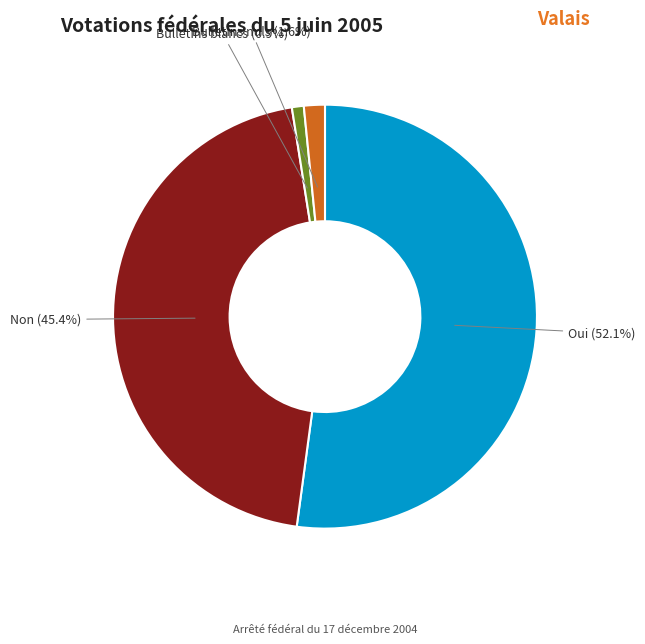

Does any single category account for the majority?

Yes